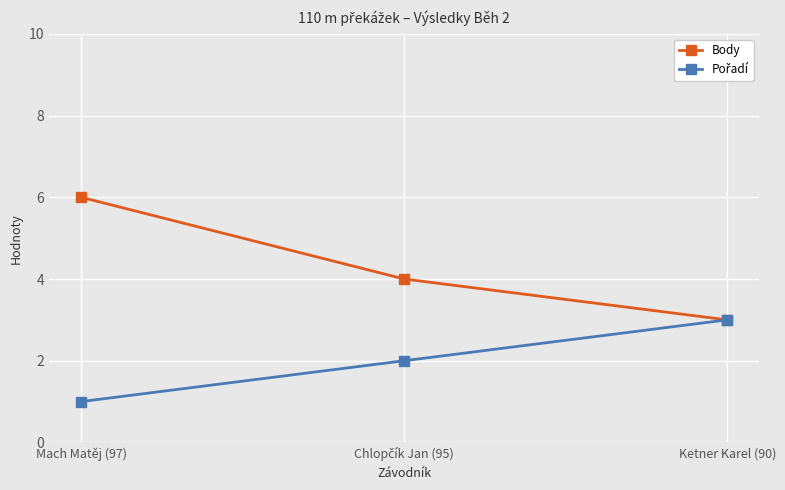

What is the spread (max minus min) of values at Mach Matěj (97)?

5